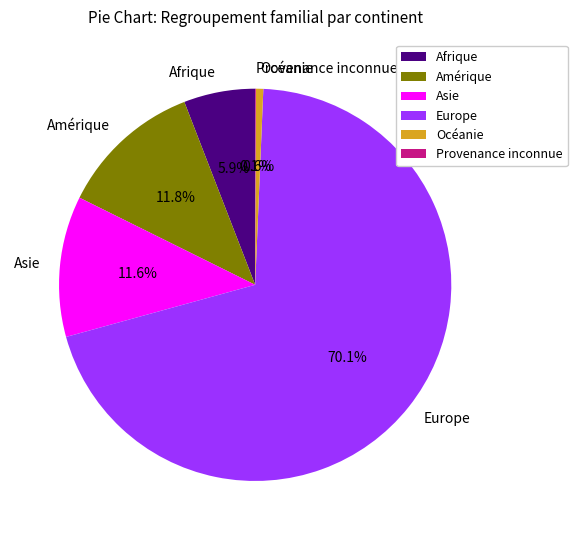

Combined, do Afrique and Amérique account for over 50%?

No